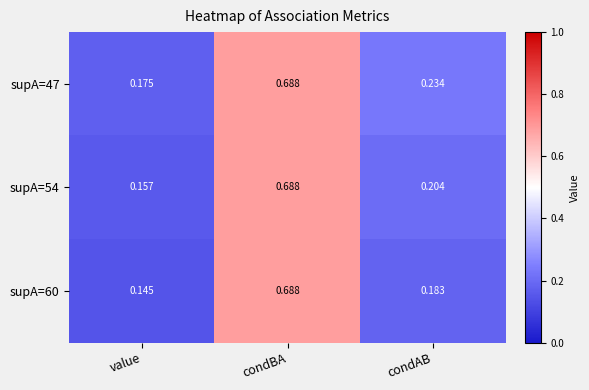

Rank the categories by supA=54 value from lowest to highest.

value, condAB, condBA